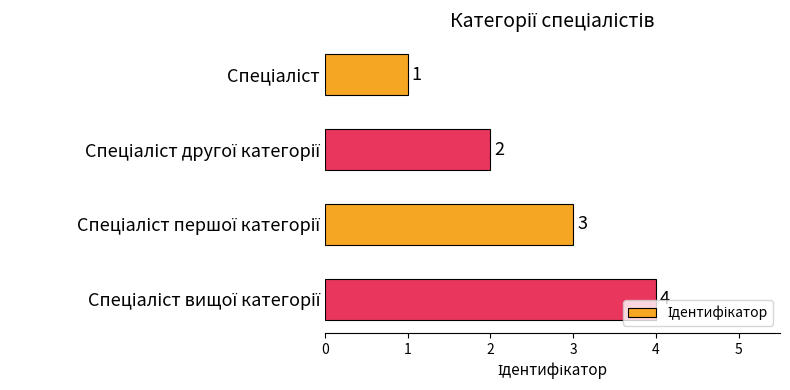

How many bars are there in total?

4